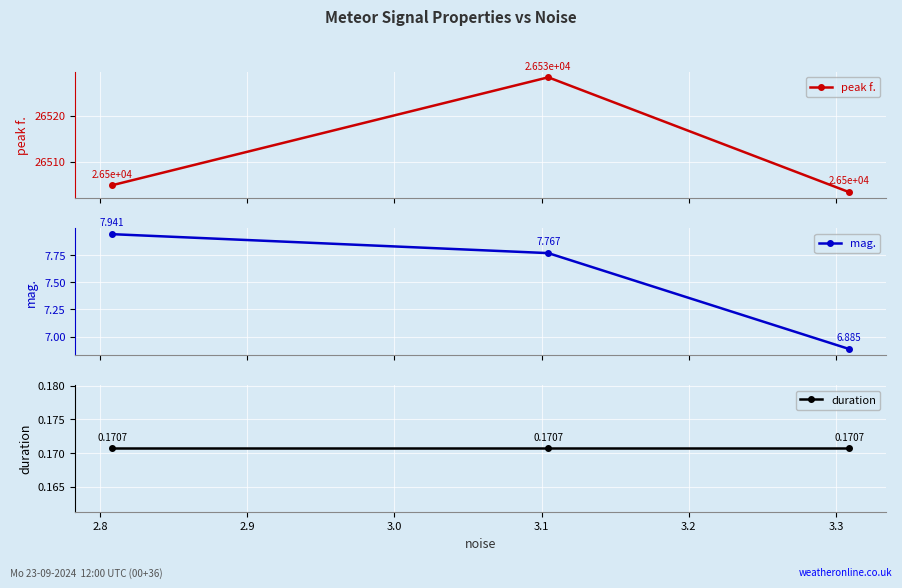

What is the value of the duration point at the 2nd from the left?

0.2